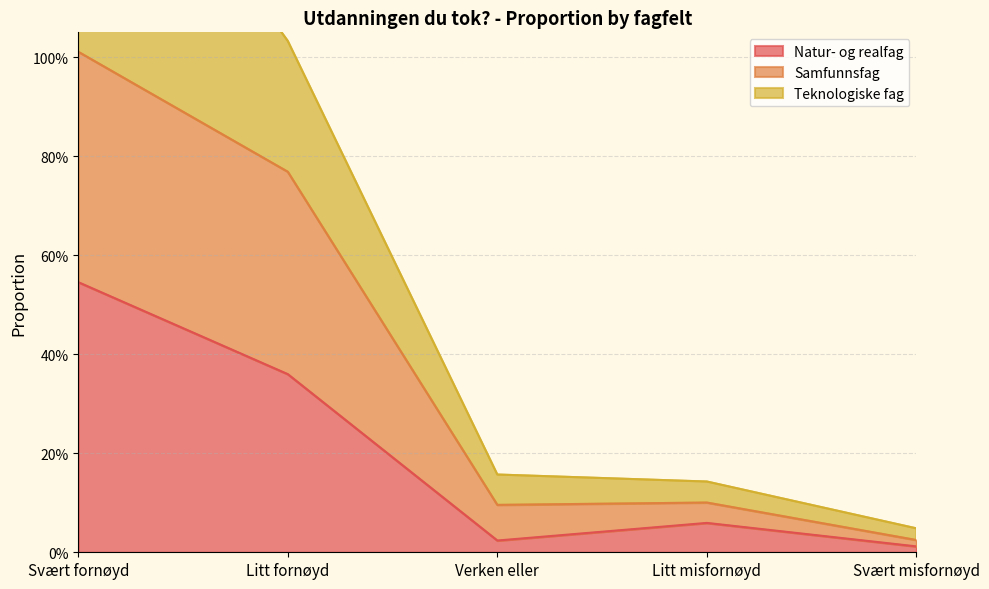

In Samfunnsfag, how many points are lower than both neighbors (excluding endpoints)?

1